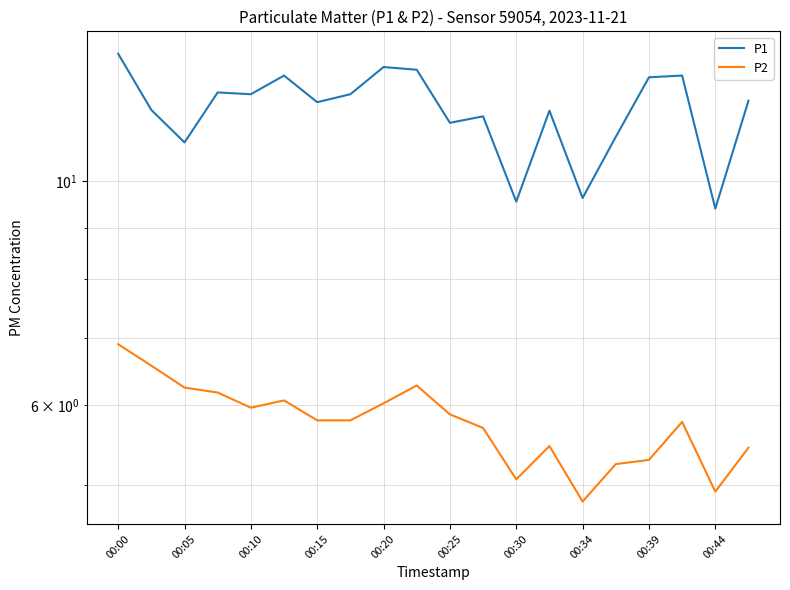

Which series has the widest spread of values?

P1